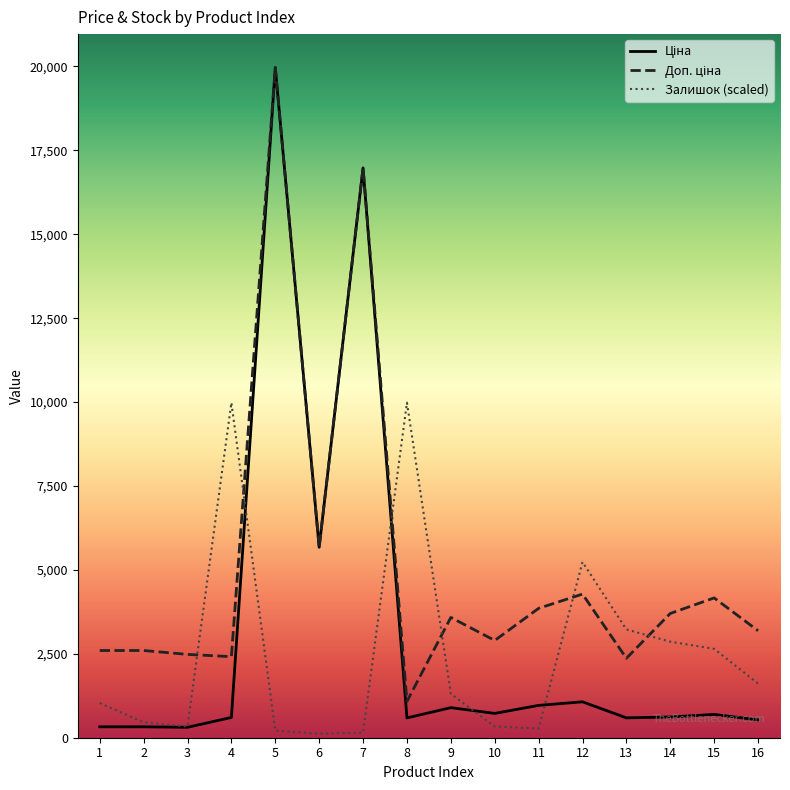

What is the greatest value displayed?

19964.2